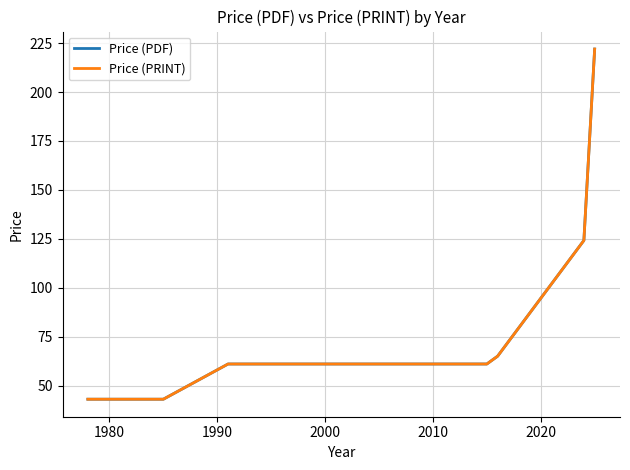

What is the smallest value displayed?

43.0